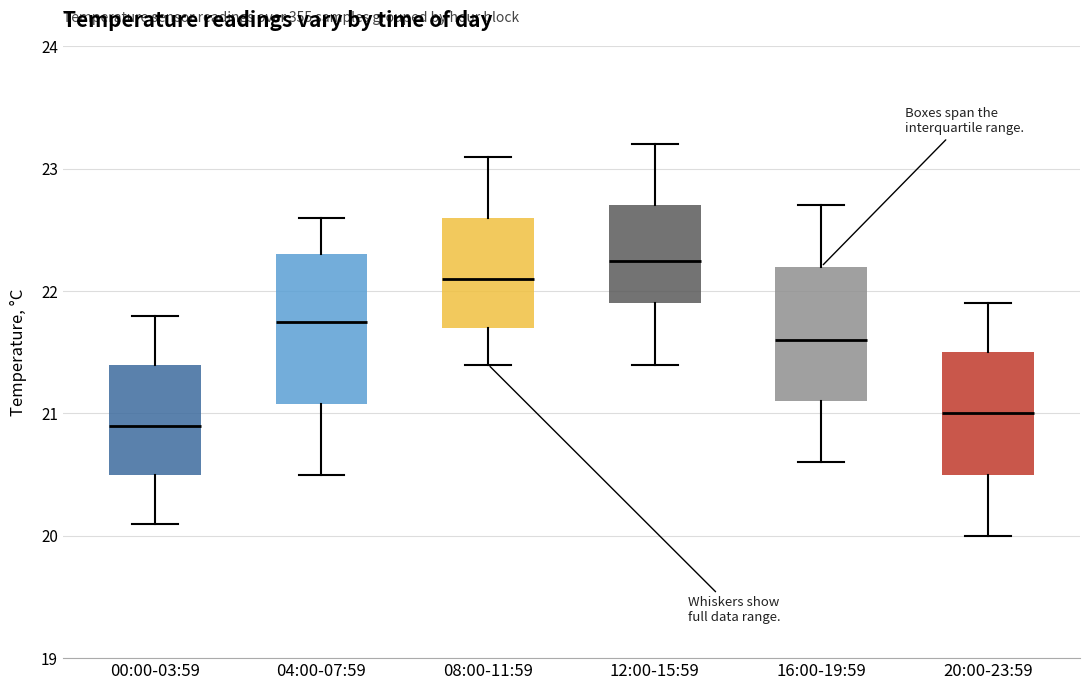

Reading left to right, read every box against the y-axis: the position of its median line, the range the box covers, and the ends of its whiskers. The values are not printed on the chart, so give them approximately, as read against the axis.

00:00-03:59: median 20.9, box 20.5 to 21.4, whiskers 20.1 to 21.8
04:00-07:59: median 21.8, box 21.1 to 22.3, whiskers 20.5 to 22.6
08:00-11:59: median 22.1, box 21.7 to 22.6, whiskers 21.4 to 23.1
12:00-15:59: median 22.3, box 21.9 to 22.7, whiskers 21.4 to 23.2
16:00-19:59: median 21.6, box 21.1 to 22.2, whiskers 20.6 to 22.7
20:00-23:59: median 21.0, box 20.5 to 21.5, whiskers 20.0 to 21.9